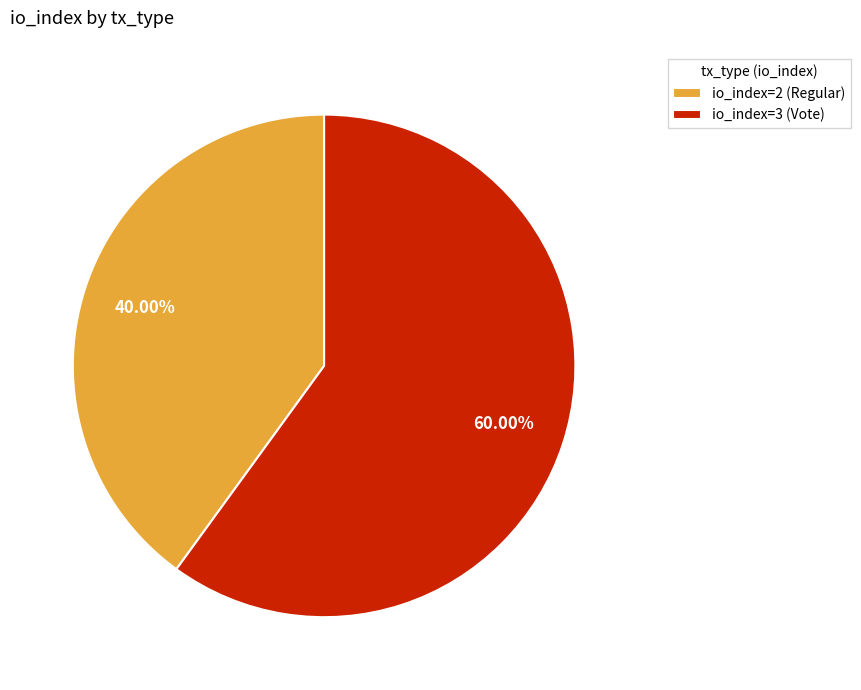

True or false: io_index=3 (Vote) accounts for 73% of the total.

False